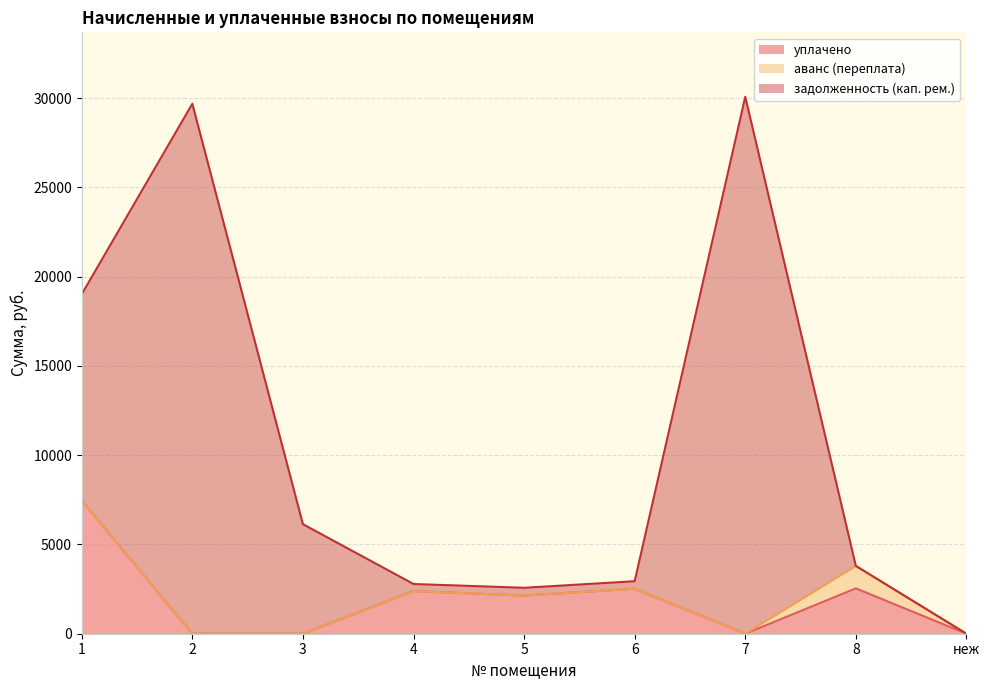

Between 7 and 8, which is larger?

8